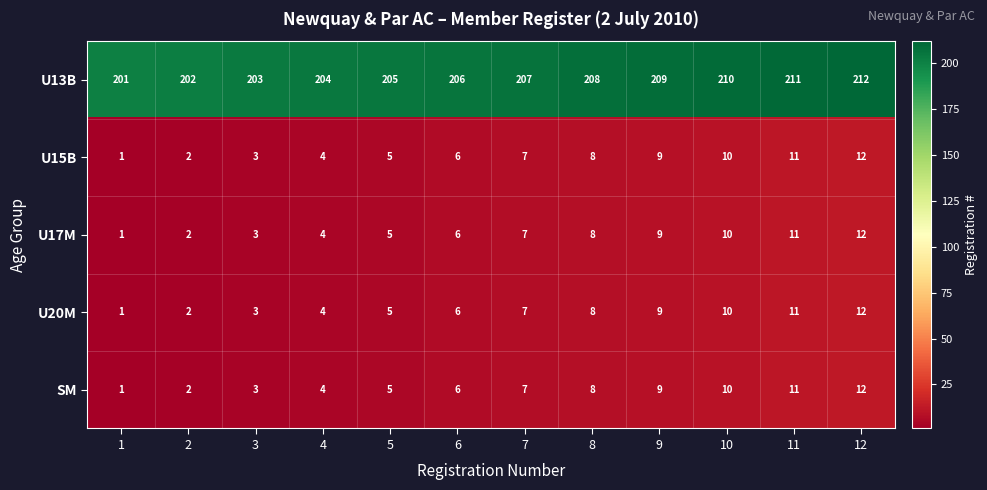

What is the difference between the highest and lowest values at 7?

200